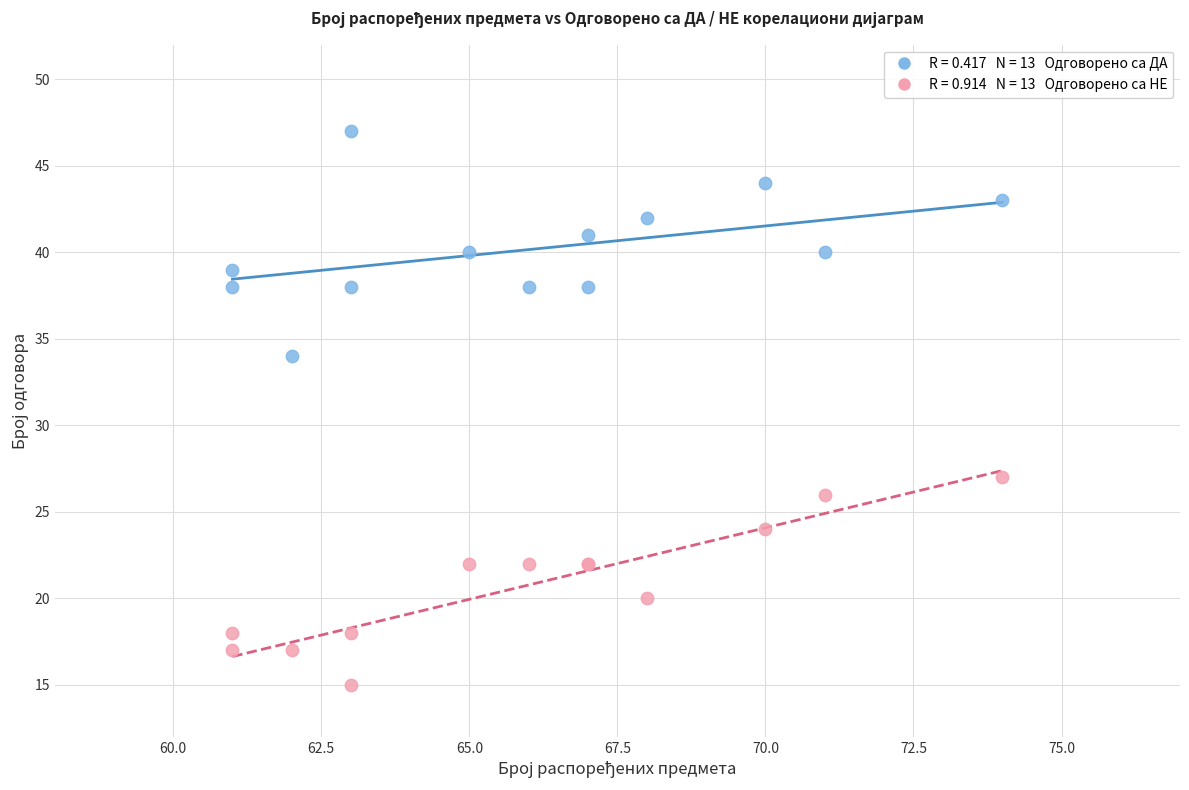

Across all series, what Y value is closest to 31?

34